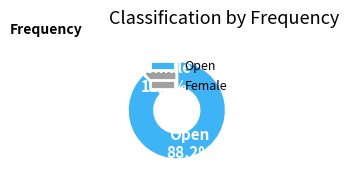

Between Female and Open, which is larger?

Open